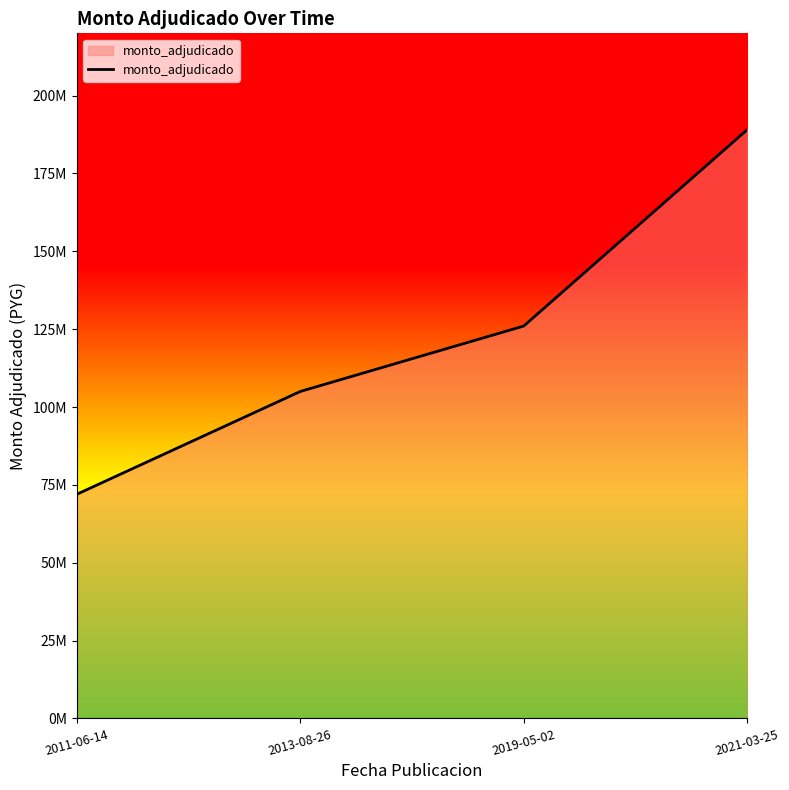

Reading right to left, transcribe all the data shown in this chart.

2021-03-25=189000000	2019-05-02=126000000	2013-08-26=105000000	2011-06-14=72000000